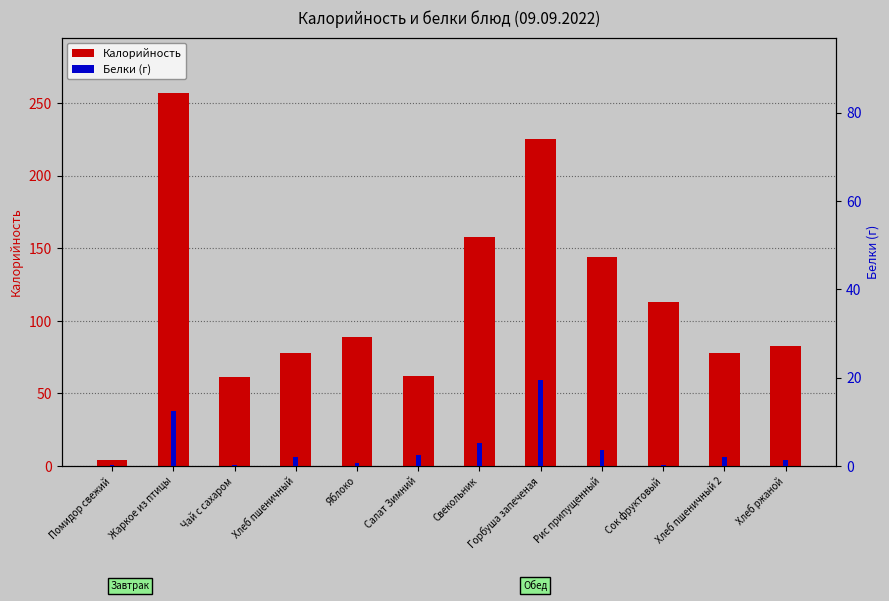

Reading right to left, what are all the values shown in this chart?

Калорийность: Хлеб ржаной=83.0	Хлеб пшеничный 2=78.0	Сок фруктовый=113.0	Рис припущенный=144.0	Горбуша запеченая=225.3	Свекольник=158.0	Салат Зимний=62.0	Яблоко=89.0	Хлеб пшеничный=78.0	Чай с сахаром=61.0	Жаркое из птицы=256.9	Помидор свежий=4.0
Белки (г): Хлеб ржаной=1.4	Хлеб пшеничный 2=2.0	Сок фруктовый=0.2	Рис припущенный=3.5	Горбуша запеченая=19.4	Свекольник=5.1	Салат Зимний=2.4	Яблоко=0.6	Хлеб пшеничный=2.0	Чай с сахаром=0.2	Жаркое из птицы=12.5	Помидор свежий=0.2